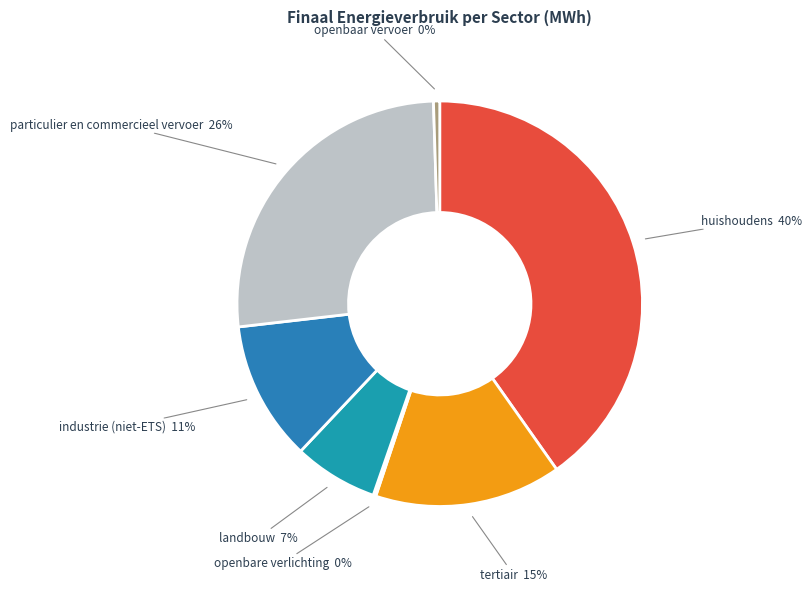

Which slice is the smallest?

openbare verlichting